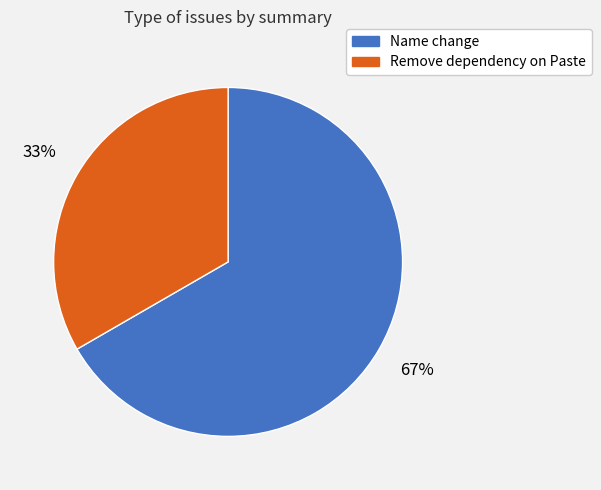

To the nearest percent, what is the average slice percentage?

50%